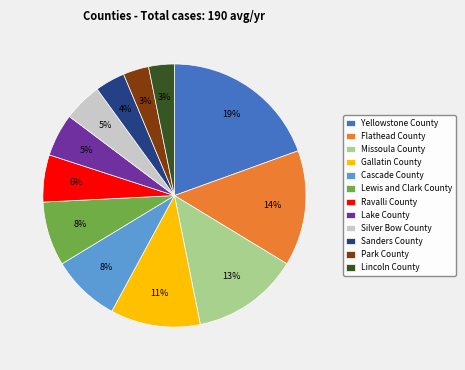

The Ravalli County slice represents 1% of the pie. True or false?

False